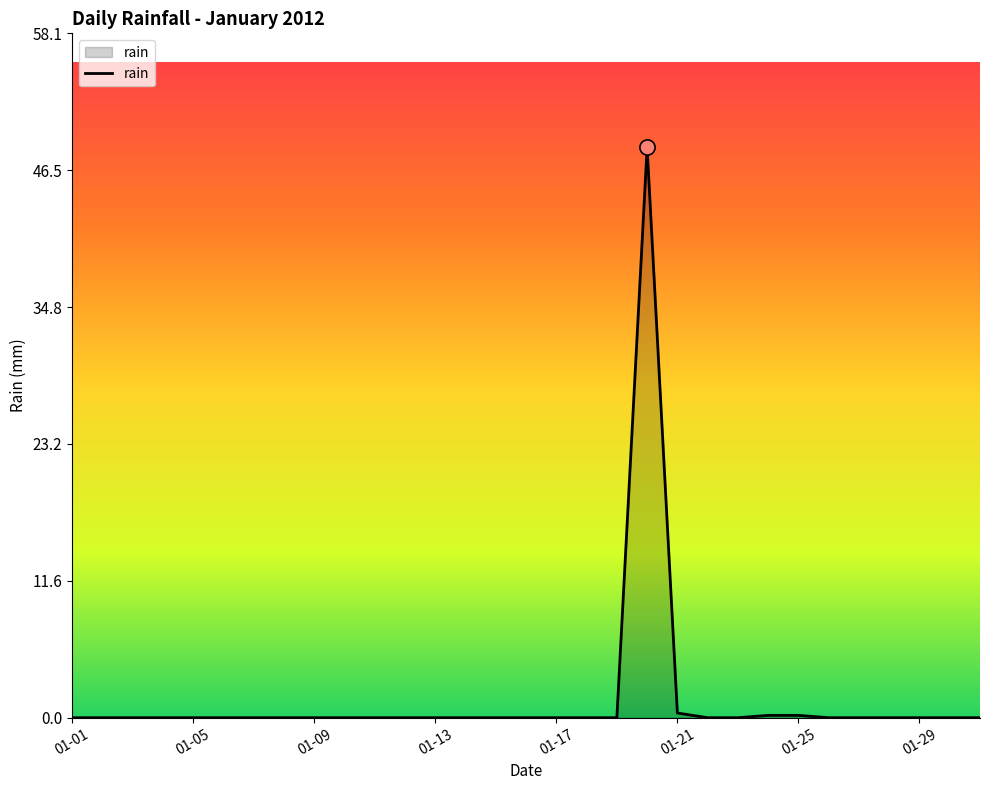

What is the difference between the maximum and minimum values?

48.4